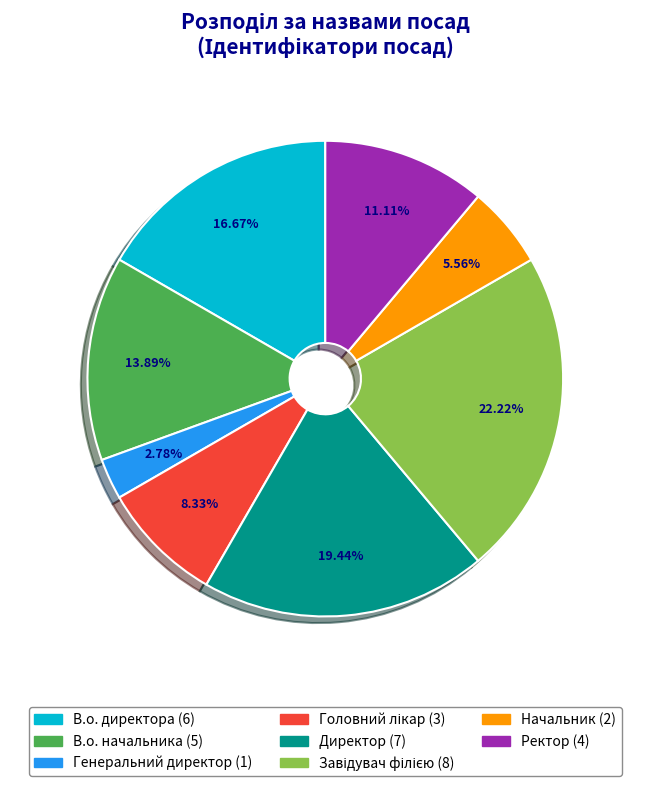

Which category has the smallest portion of the pie?

Генеральний директор